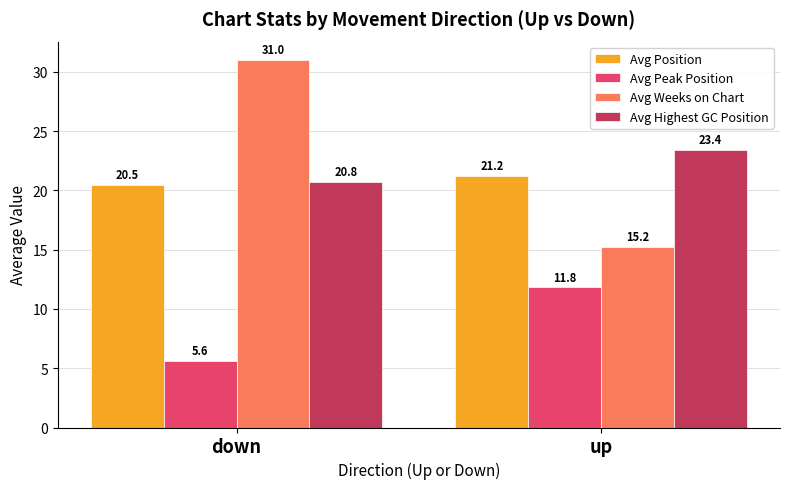

Count the number of data series in this chart.

4